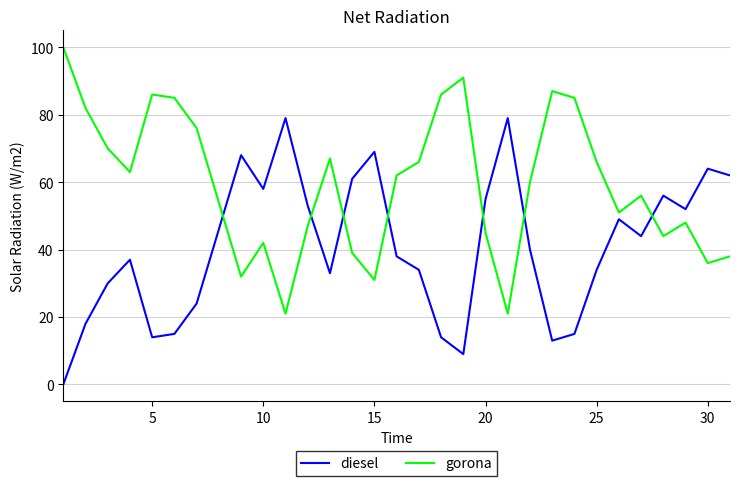

List the series in order of their peak value, lowest first.

diesel, gorona